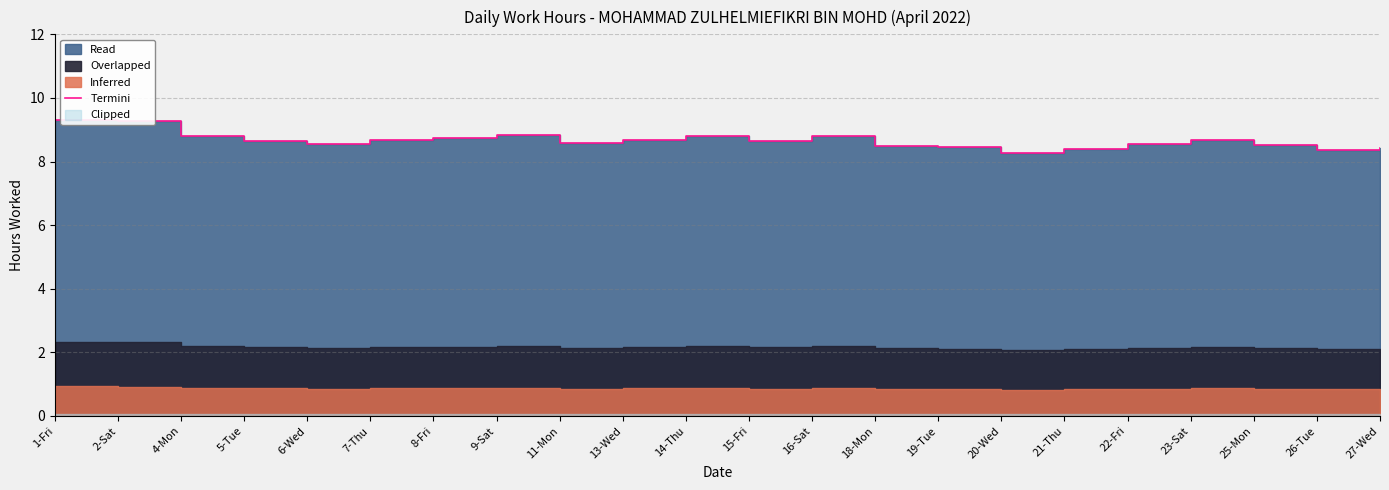

List the labels in order of value, largest first.

1-Fri, 2-Sat, 9-Sat, 4-Mon, 16-Sat, 14-Thu, 8-Fri, 23-Sat, 7-Thu, 13-Wed, 5-Tue, 15-Fri, 11-Mon, 6-Wed, 22-Fri, 25-Mon, 18-Mon, 19-Tue, 27-Wed, 21-Thu, 26-Tue, 20-Wed